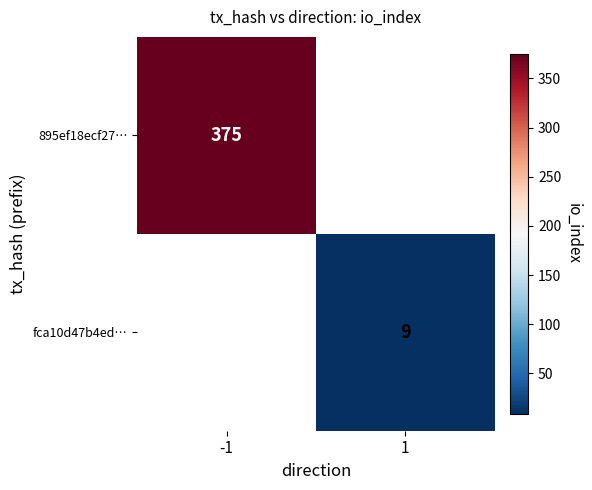

At which category does the chart reach its minimum across all series?

1